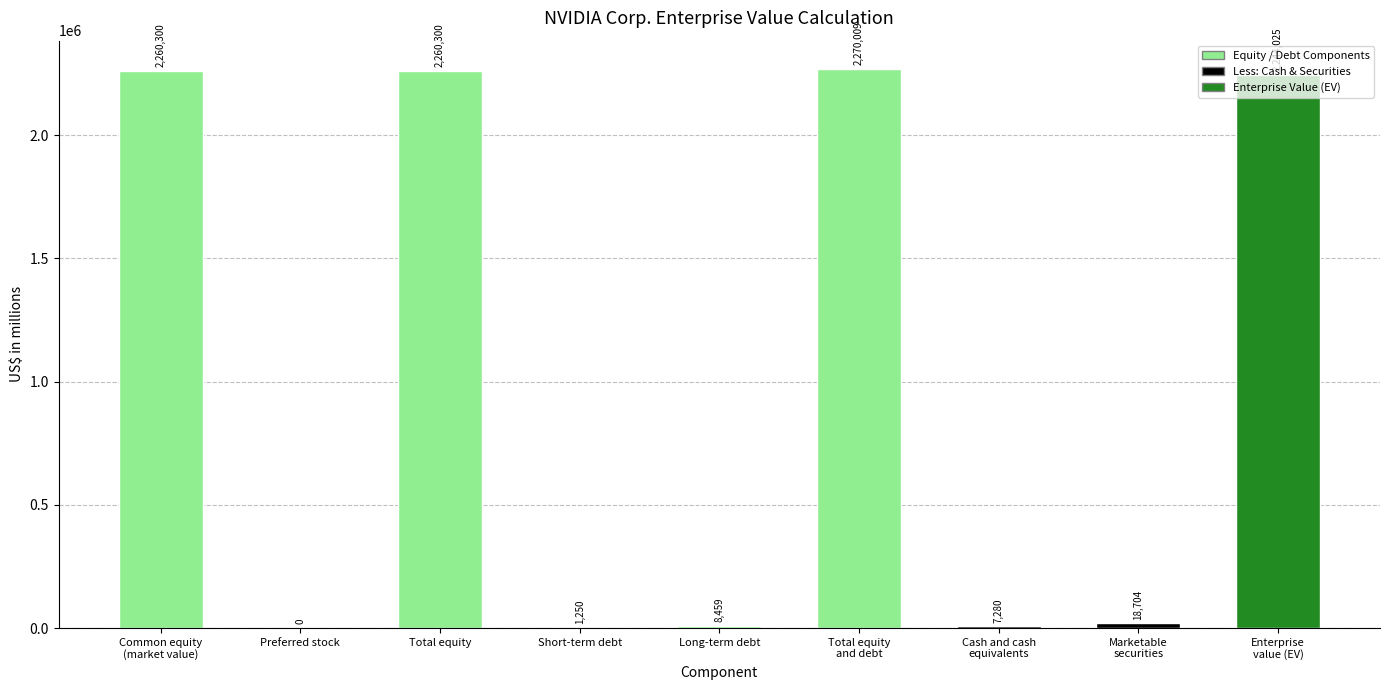

What is the maximum value shown in the chart?

2270009